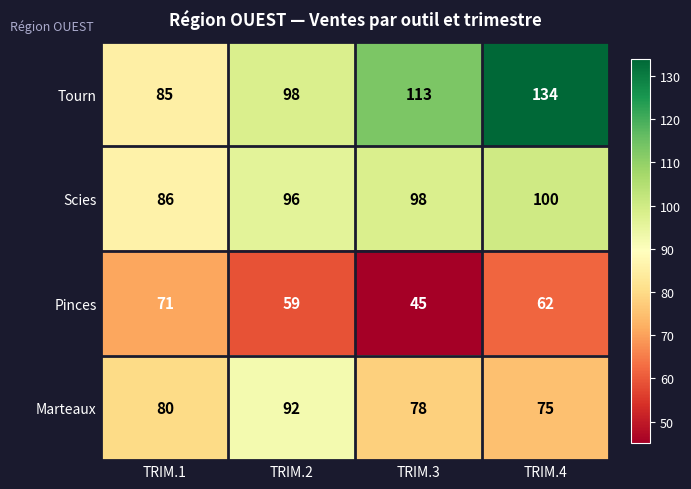

At how many categories does at least one series exceed 61?

4